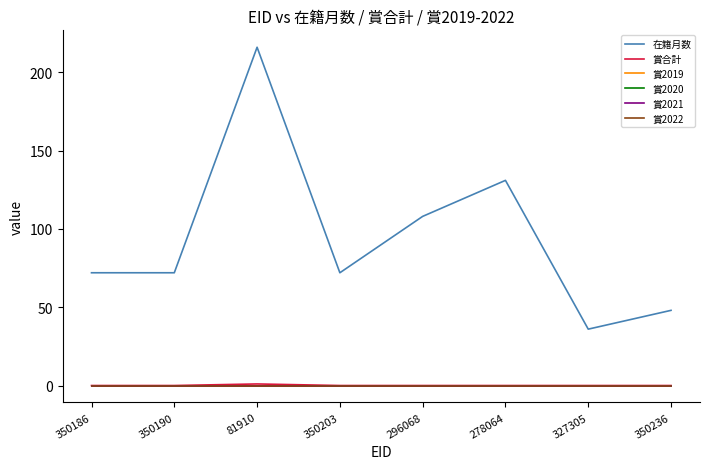

What is the label of the 8th point from the left?

350236